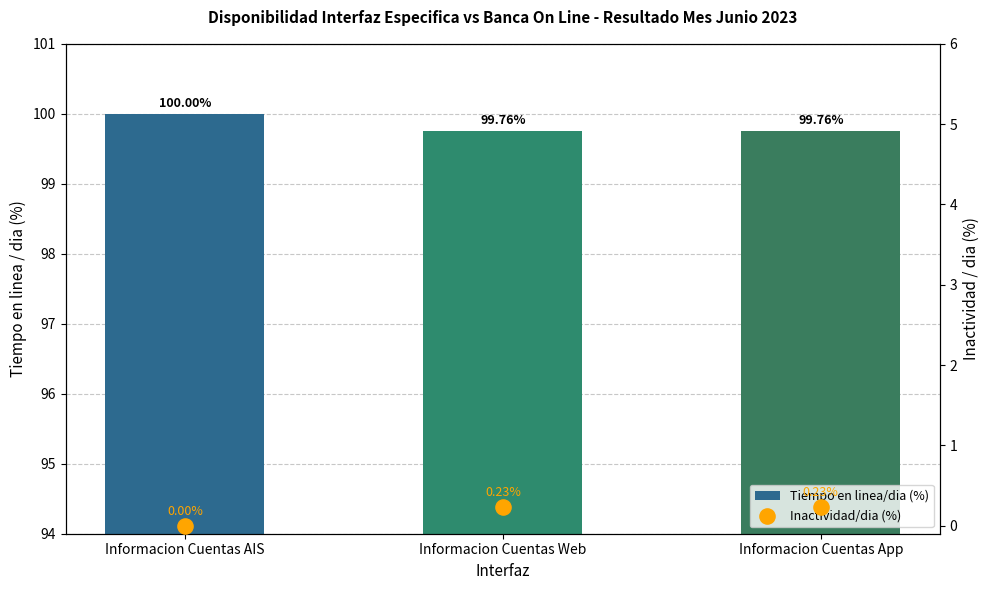

Which series has the largest total across all categories?

Tiempo en linea/dia (%)